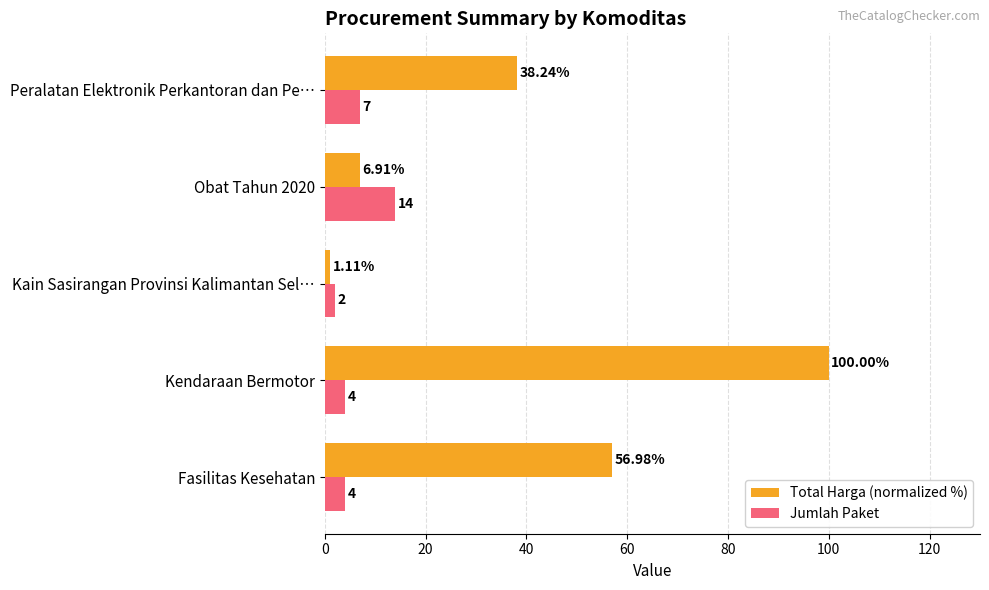

Which label corresponds to the smallest value in the chart?

Kain Sasirangan Provinsi Kalimantan Sel…